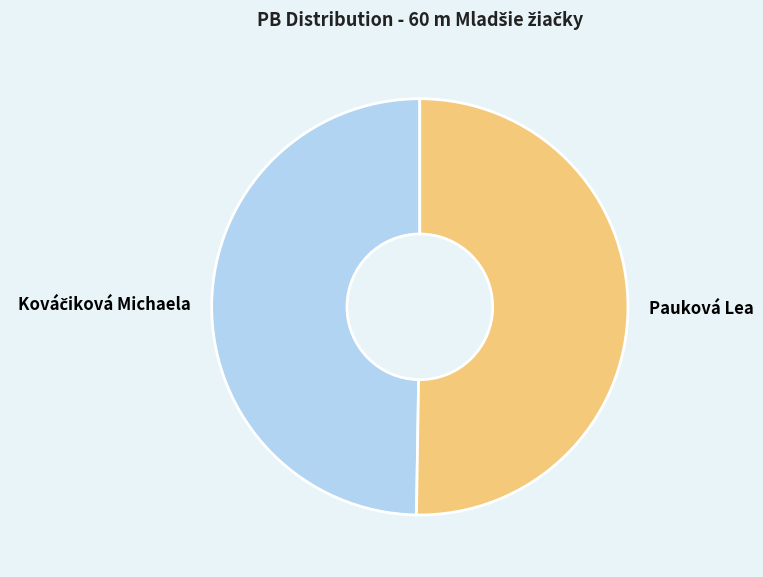

The Pauková Lea slice represents 39% of the pie. True or false?

False